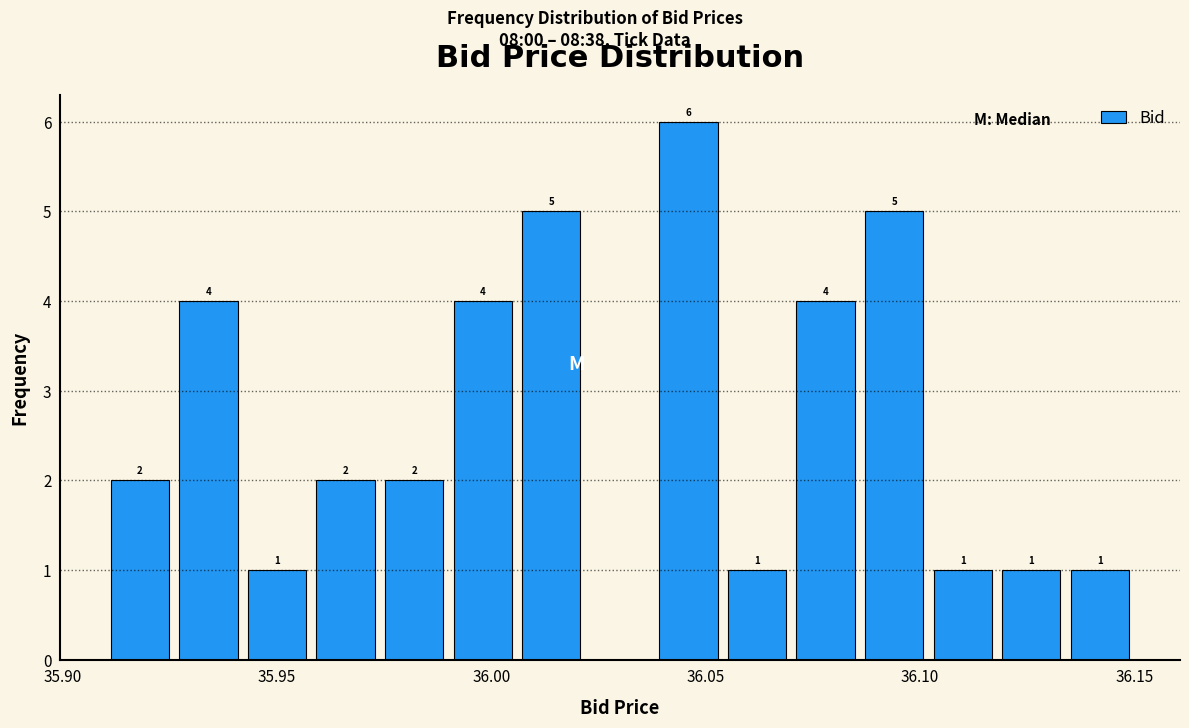

Around what value on the x-axis is the tallest bar? Give the approximate position of its centre, as read against the axis.

36.045